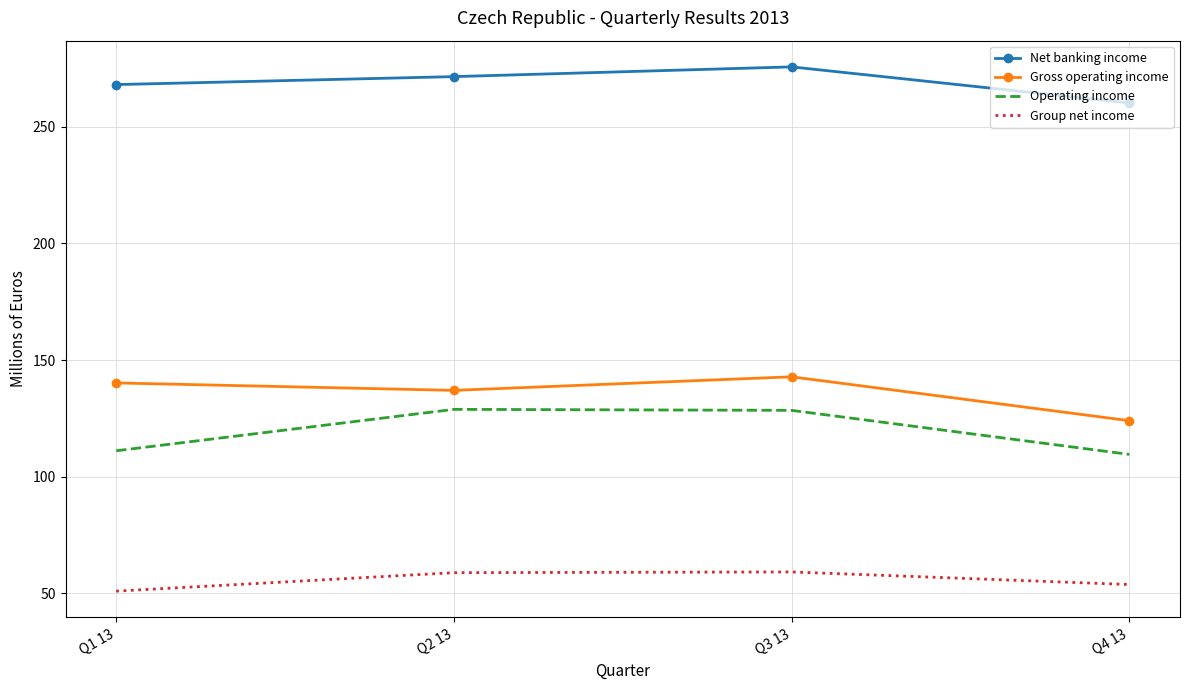

Rank the series by their maximum value, from highest to lowest.

Net banking income, Gross operating income, Operating income, Group net income